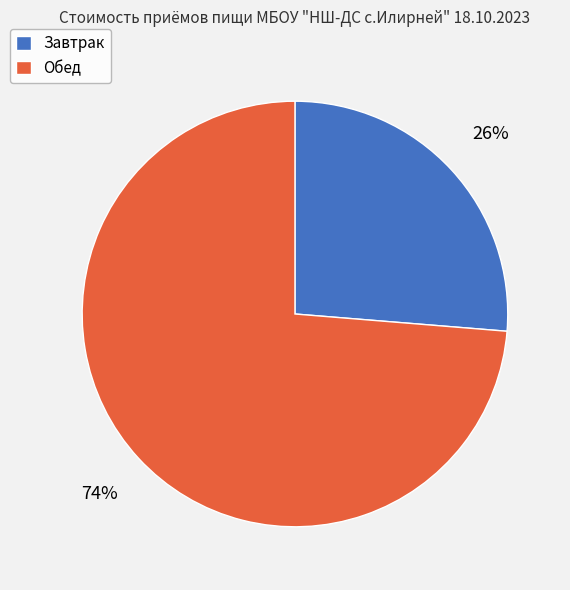

Do Обед and Завтрак together represent more than half of the pie?

Yes